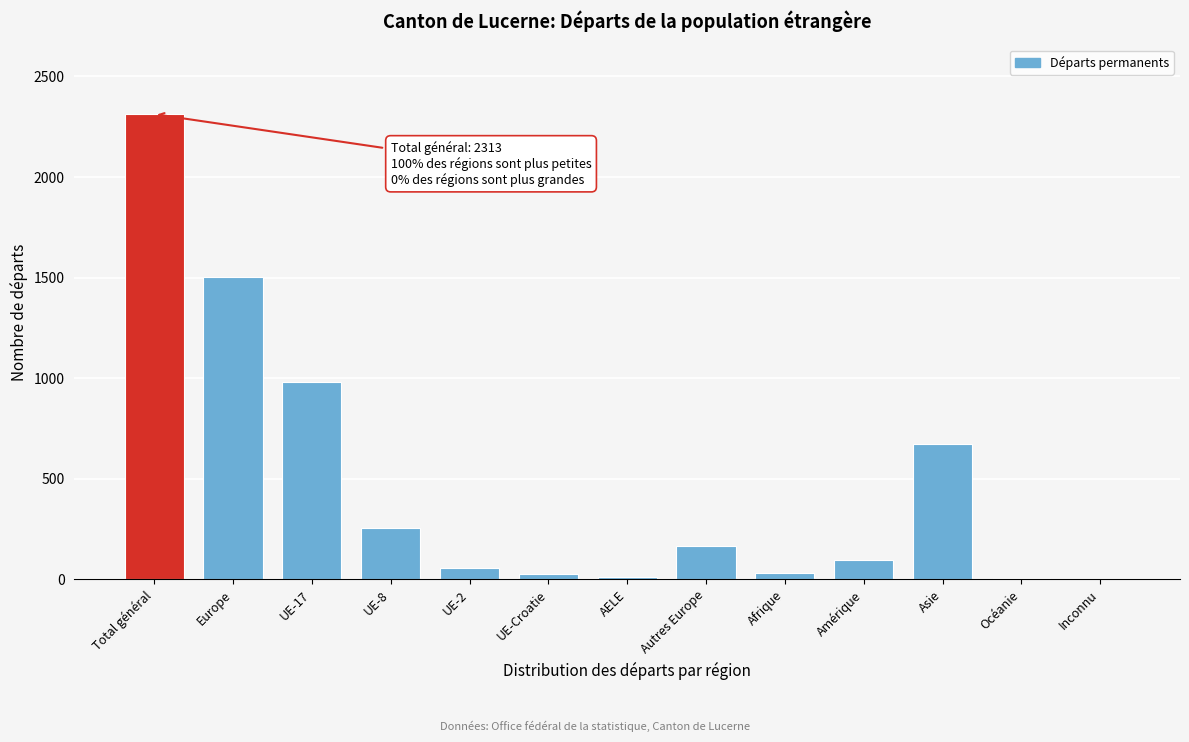

What is the sum of all values?

6129